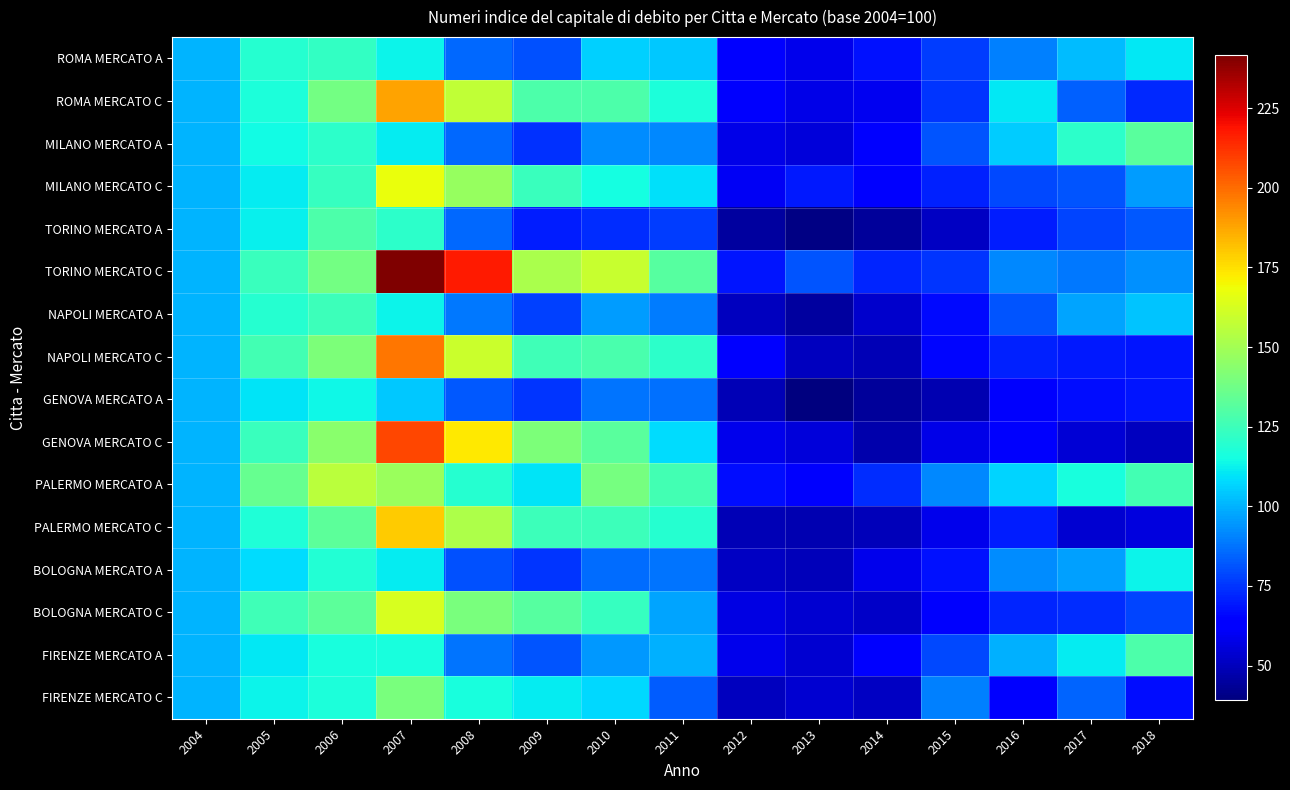

Which label corresponds to the smallest value in the chart?

2013